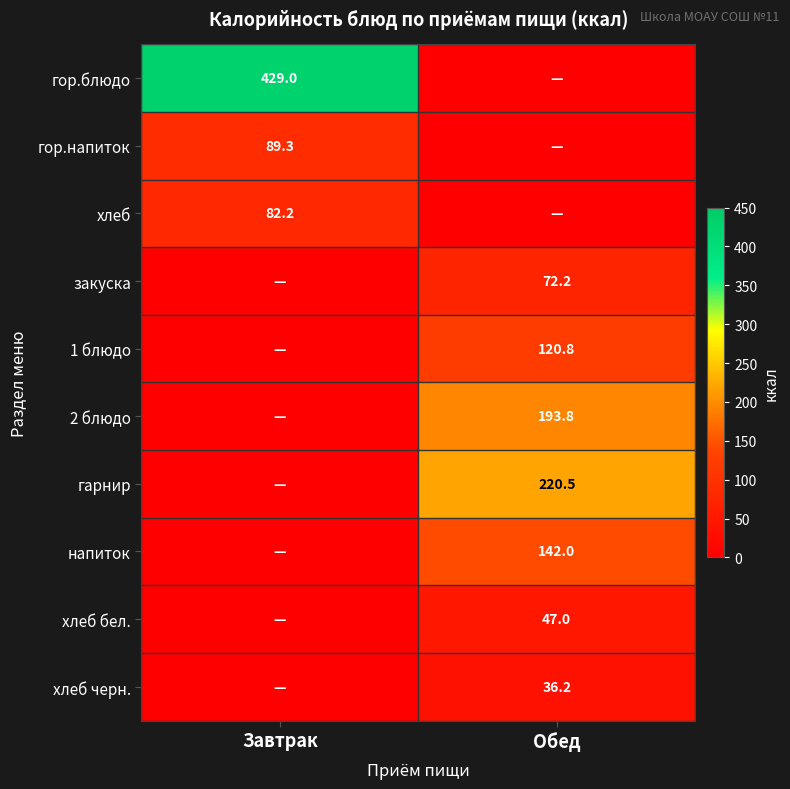

The value of 2 блюдо at Обед is 261.6. True or false?

False